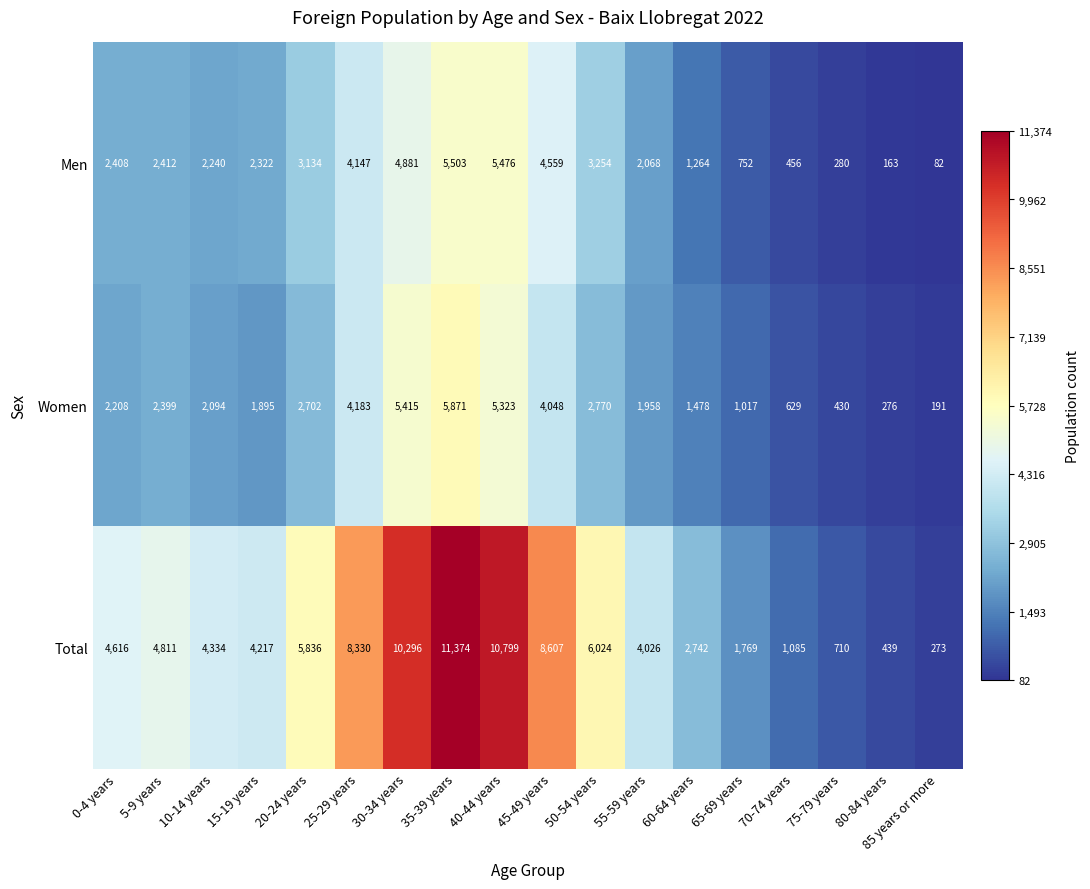

At which label is Women closest to 3031?

50-54 years